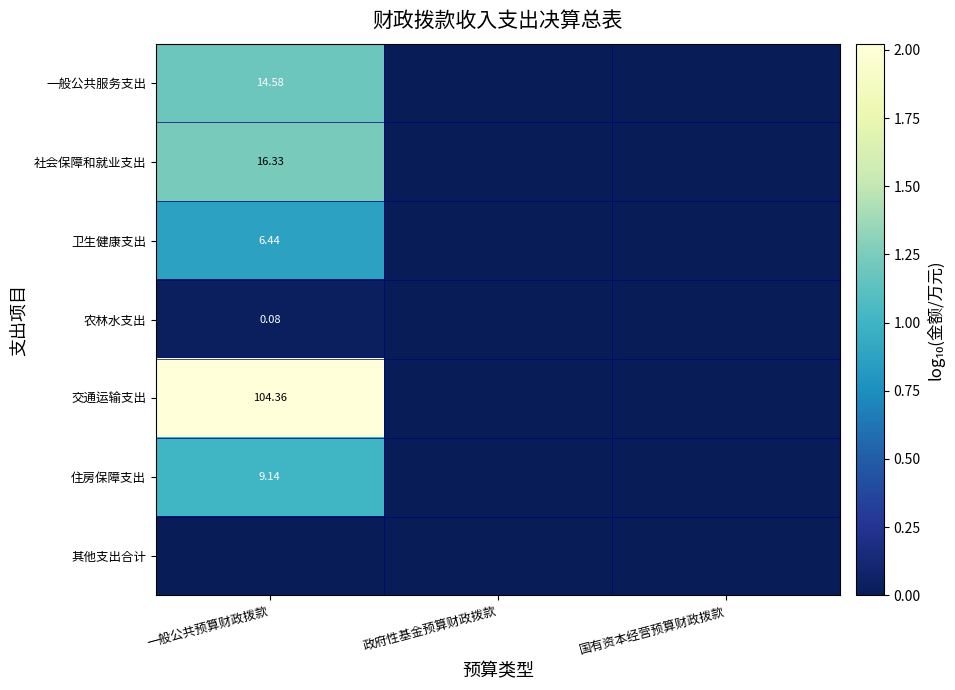

Which series changed the most between 一般公共预算财政拨款 and 国有资本经营预算财政拨款?

交通运输支出